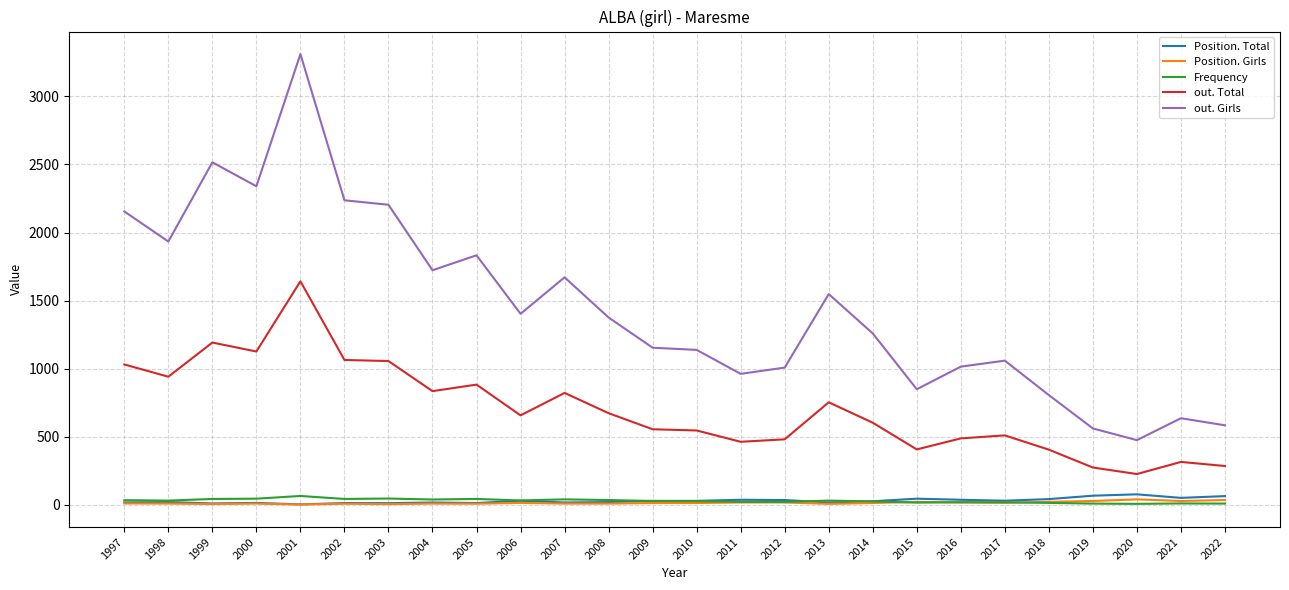

Which series changed the most between 2007 and 2018?

out. Girls